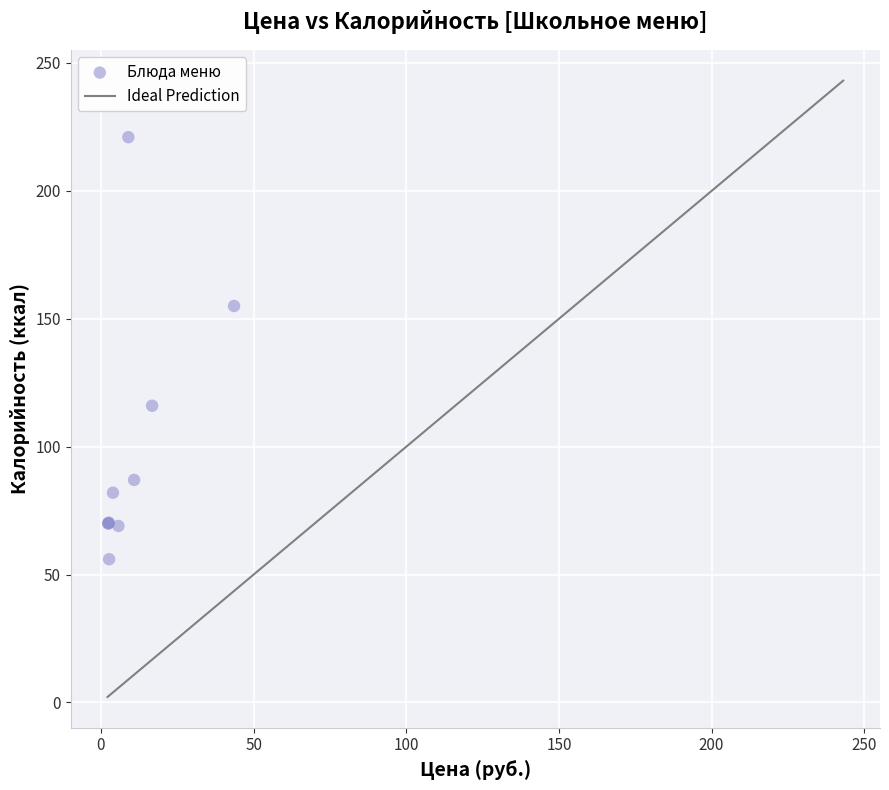

What Y value in the scatter plot is closest to 138?

155.0